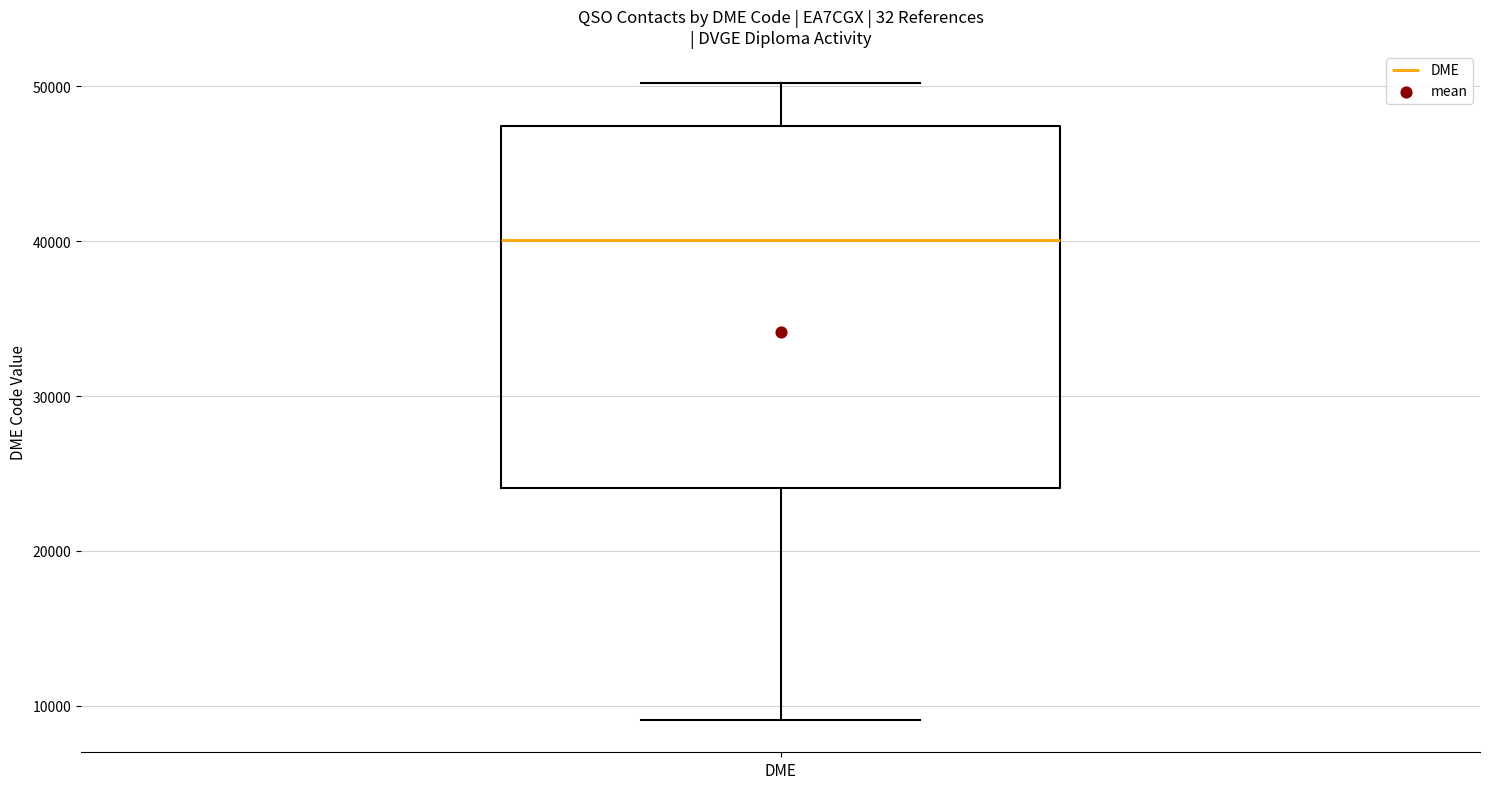

Read this box plot against the y-axis: the position of the median line, the range covered by the box, and the ends of both whiskers. The values are not printed on the chart, so give them approximately, as read against the axis.

median 40000, box 24000 to 47000, whiskers 9000 to 50000